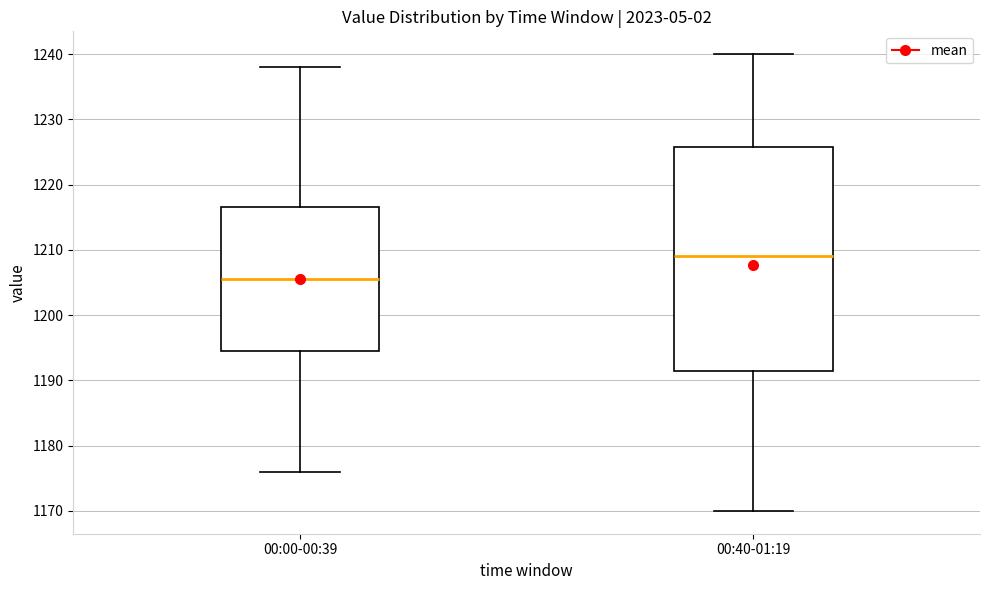

Where is the upper edge of the box for 00:00-00:39 on the y-axis? The values are not printed on the chart, so give them approximately, as read against the axis.

1217